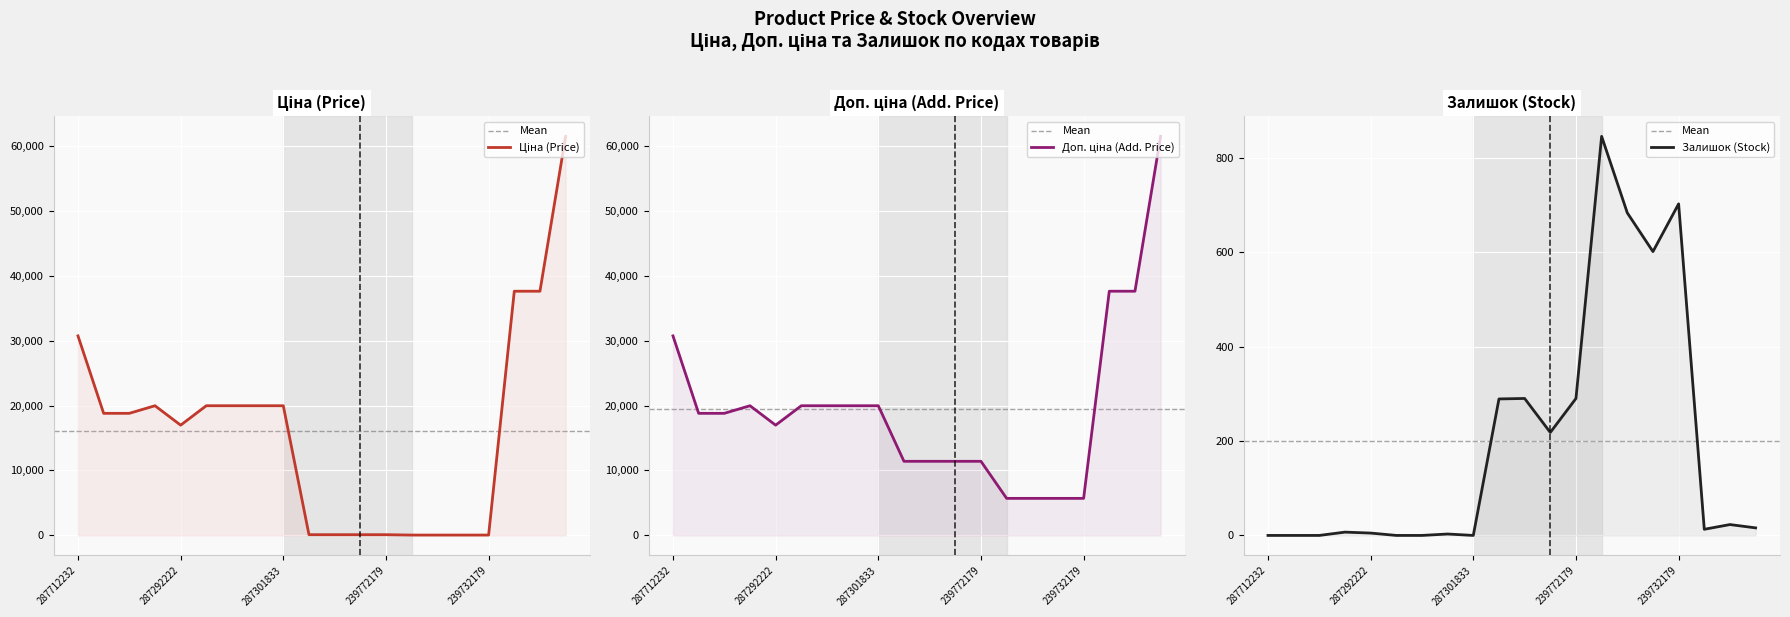

In Ціна, how many points are lower than both neighbors (excluding endpoints)?

1